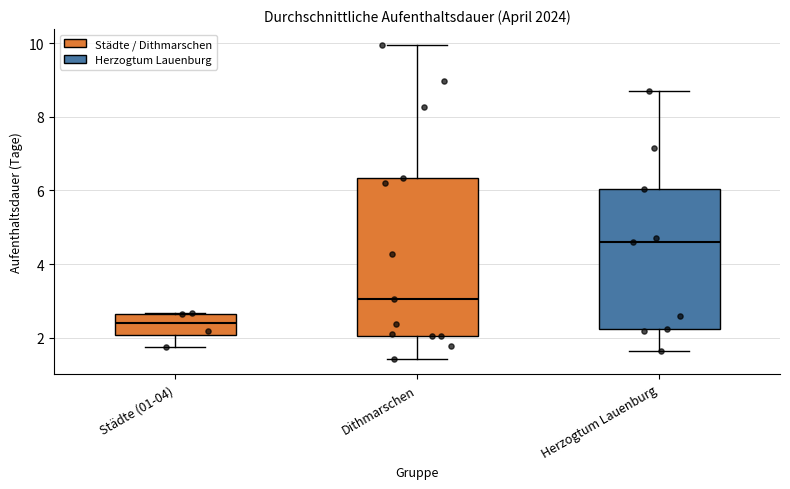

Which box has the highest median line?

Herzogtum Lauenburg